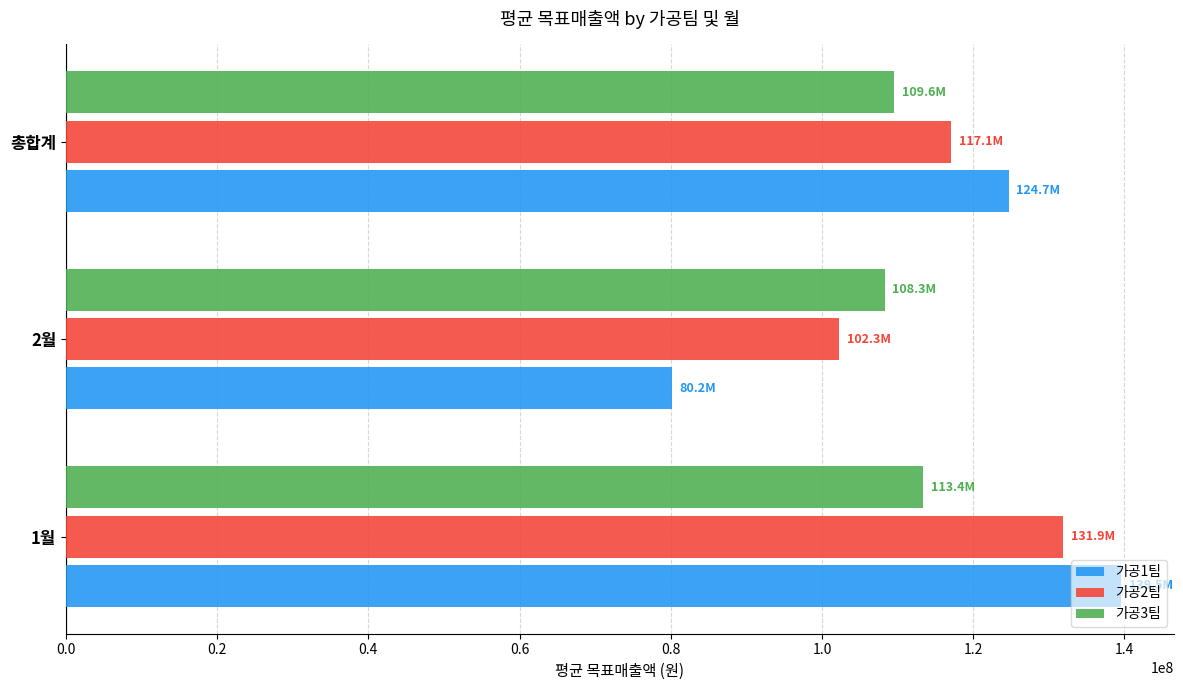

What are all the series names shown in the legend?

가공1팀, 가공2팀, 가공3팀